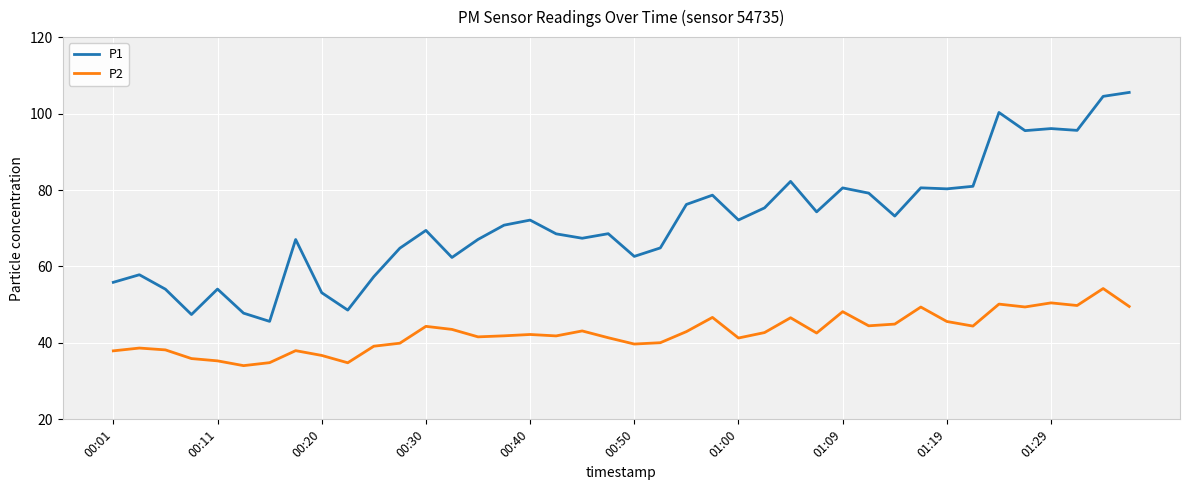

What is the difference between the maximum and minimum values in the P2 series?

20.2